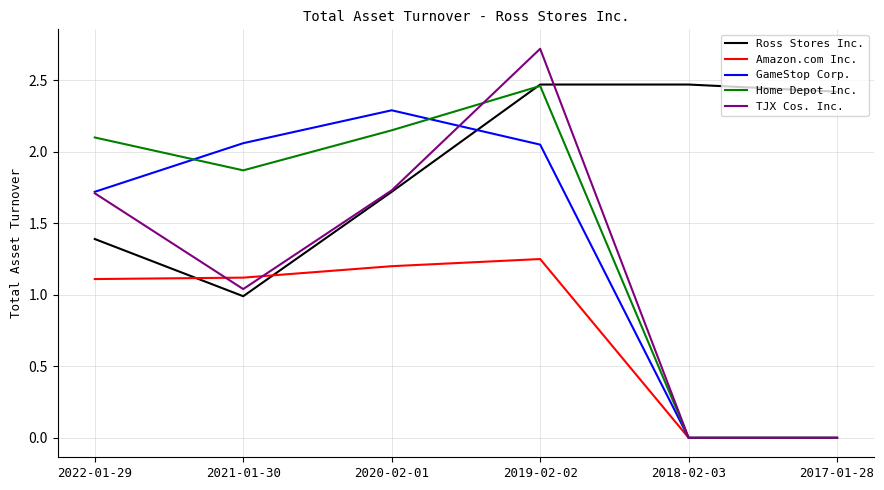

What are all the series names shown in the legend?

Ross Stores Inc., Amazon.com Inc., GameStop Corp., Home Depot Inc., TJX Cos. Inc.